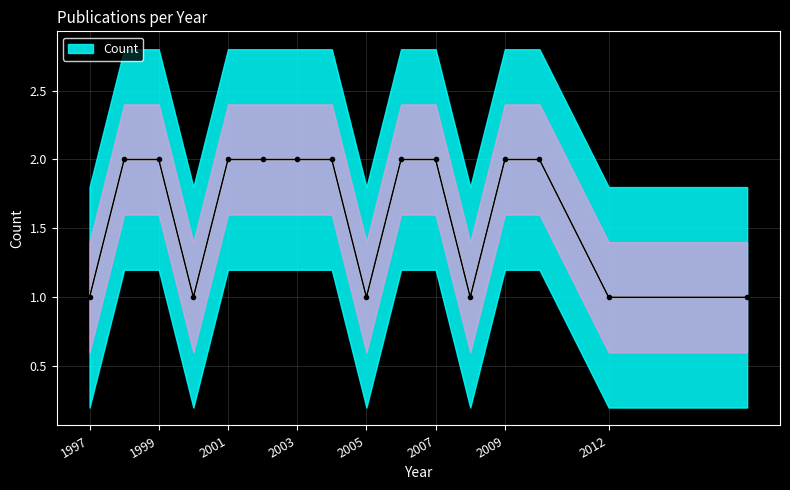

What is the sum of all values?

26